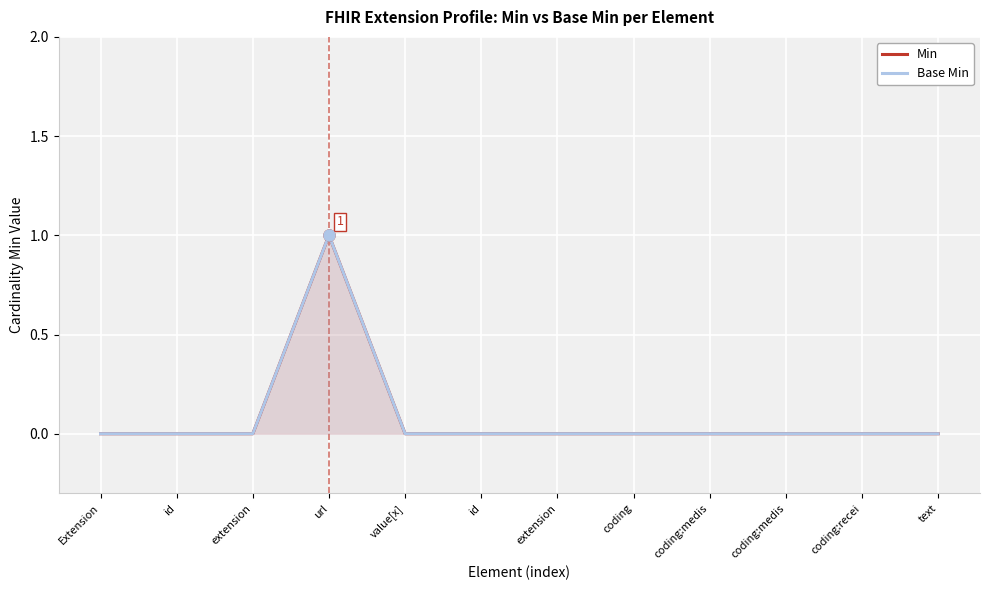

How many categories are shown in the chart?

12